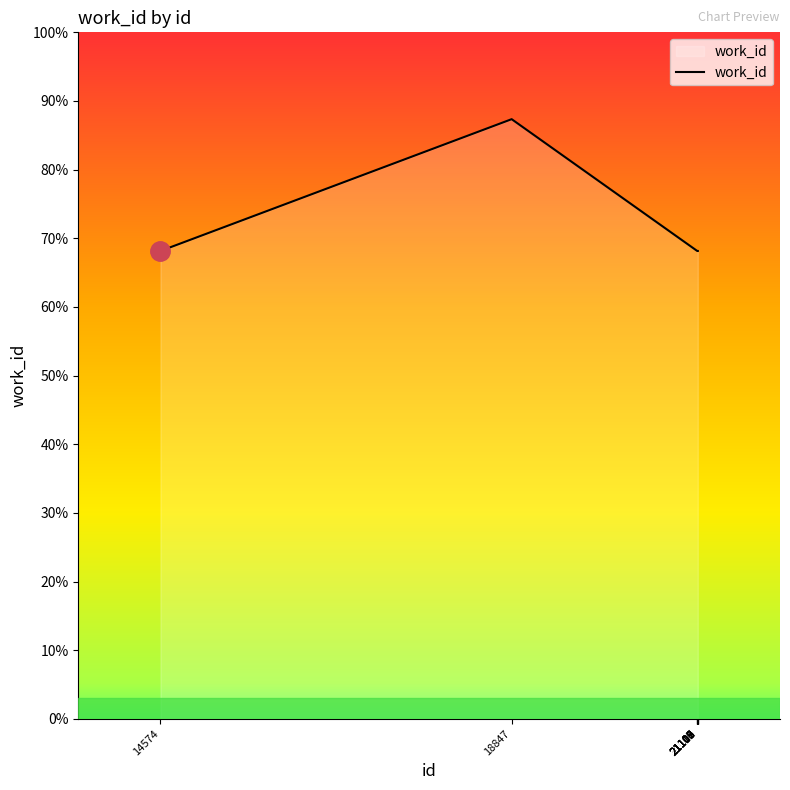

Is this an area chart (filled region under the line)?

Yes